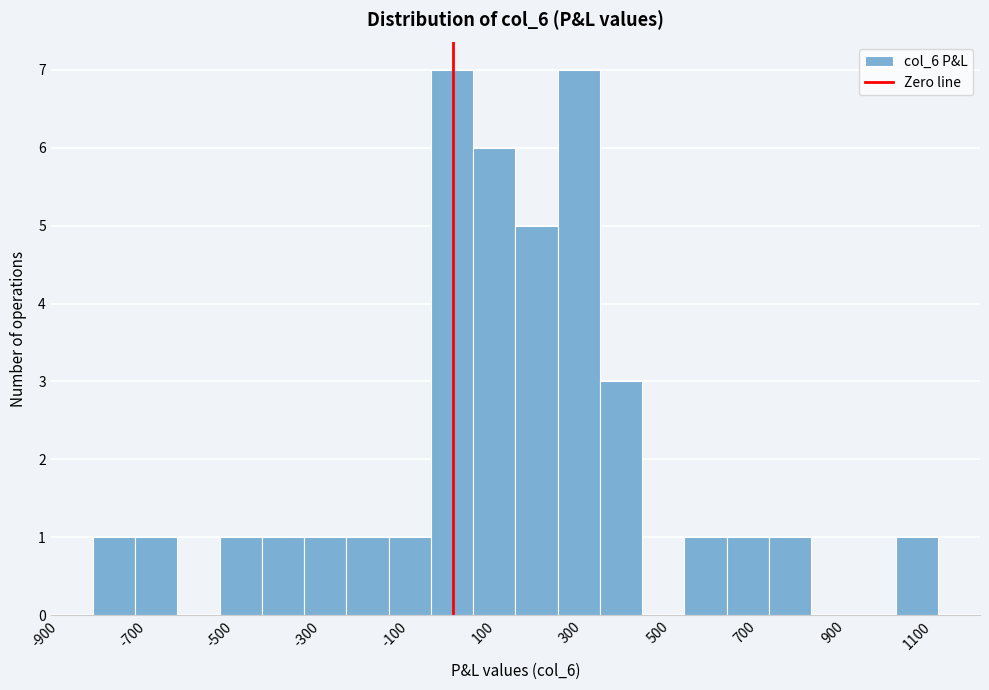

Reading left to right, transcribe this chart: for each bar, give the range it covers on the x-axis and its height. Neither the bar edges nor the heights are printed on the chart, so give them approximately, as read against the axes.

-820 to -720: 1
-720 to -640: 1
-640 to -540: 0
-540 to -440: 1
-440 to -340: 1
-340 to -240: 1
-240 to -140: 1
-140 to -40: 1
-40 to 40: 7
40 to 140: 6
140 to 240: 5
240 to 340: 7
340 to 440: 3
440 to 540: 0
540 to 620: 1
620 to 720: 1
720 to 820: 1
820 to 920: 0
920 to 1020: 0
1020 to 1120: 1